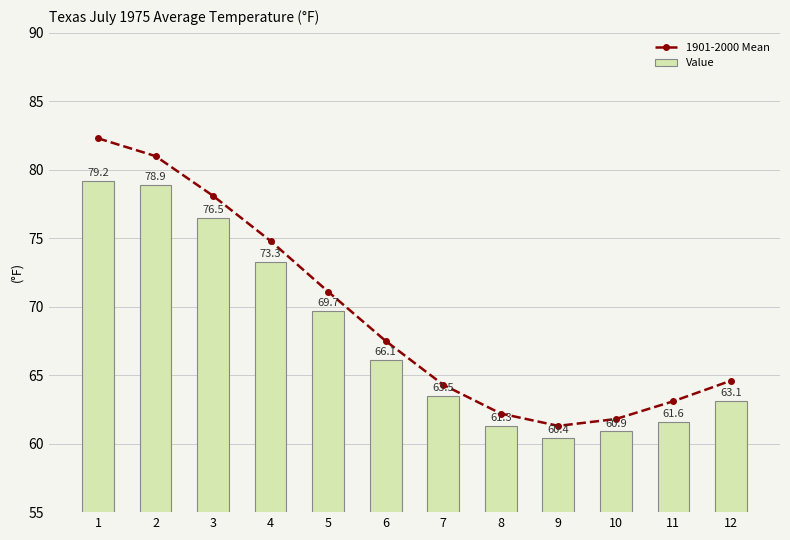

What is the value of the 1901-2000 Mean point at the 8th from the left?

62.2